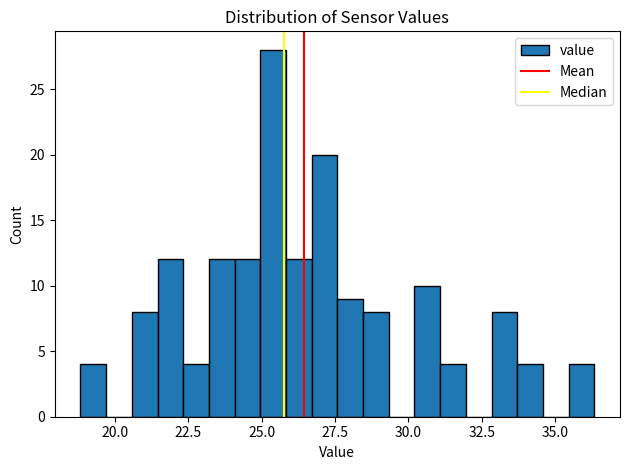

Around what value on the x-axis is the tallest bar? Give the approximate position of its centre, as read against the axis.

25.5